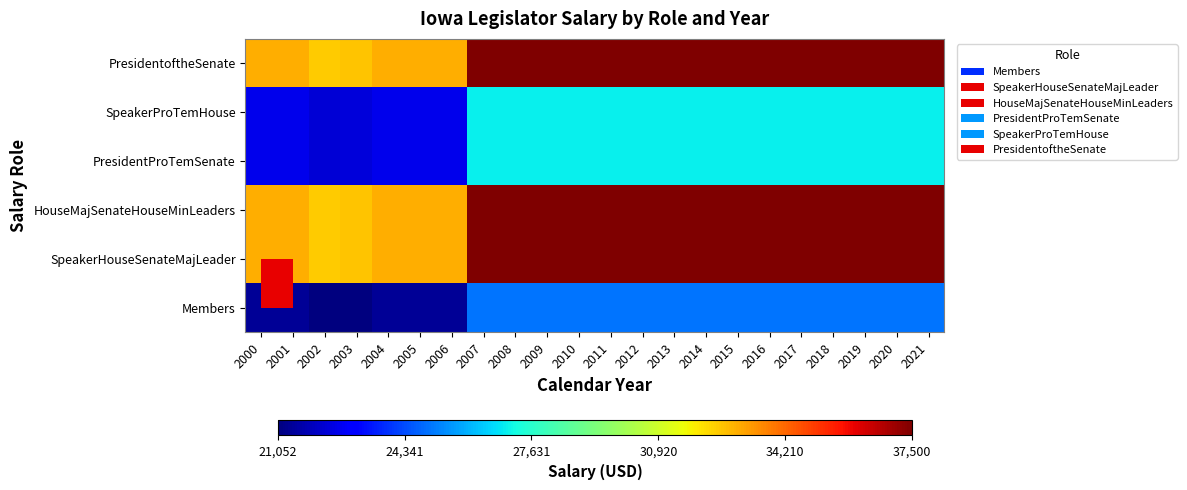

Count the number of categories in the chart.

22